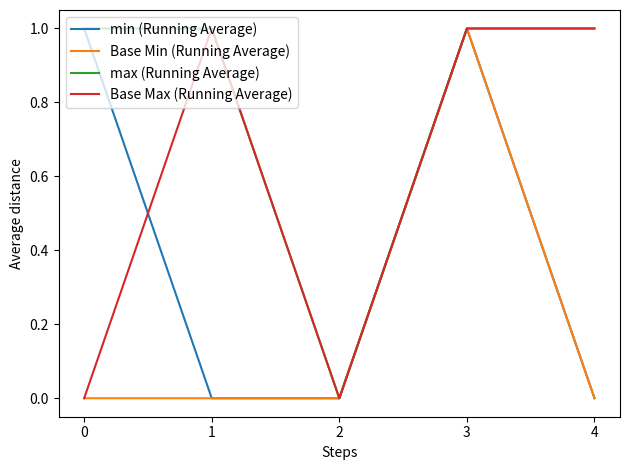

What is the sum of all Base Max (Running Average) values?

3